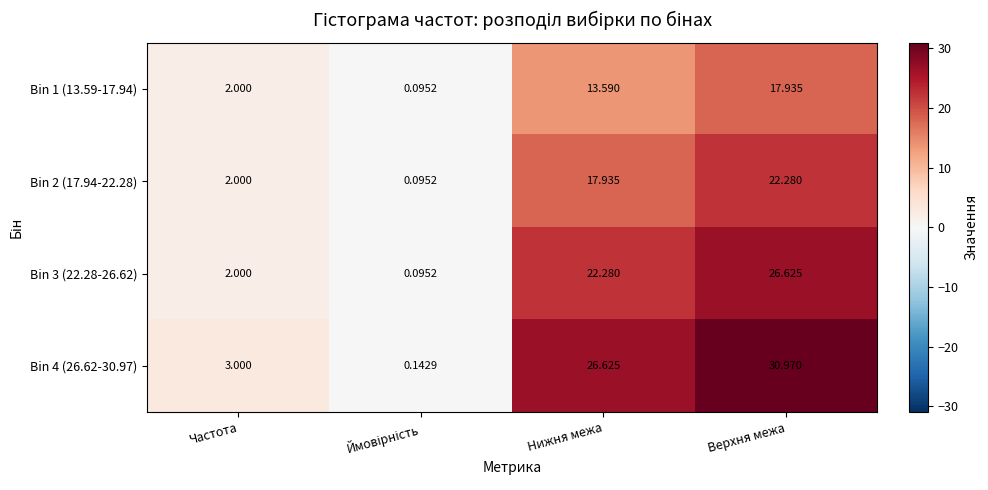

Which series has the widest spread of values?

Bin 4 (26.62-30.97)